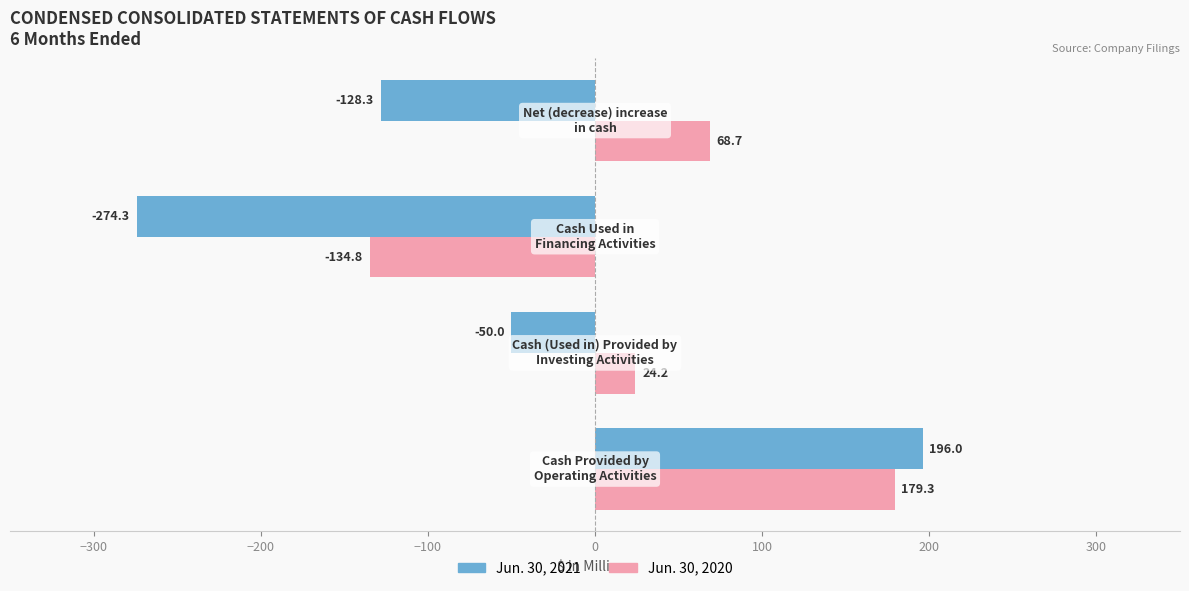

What are all the series names shown in the legend?

Jun. 30, 2021, Jun. 30, 2020